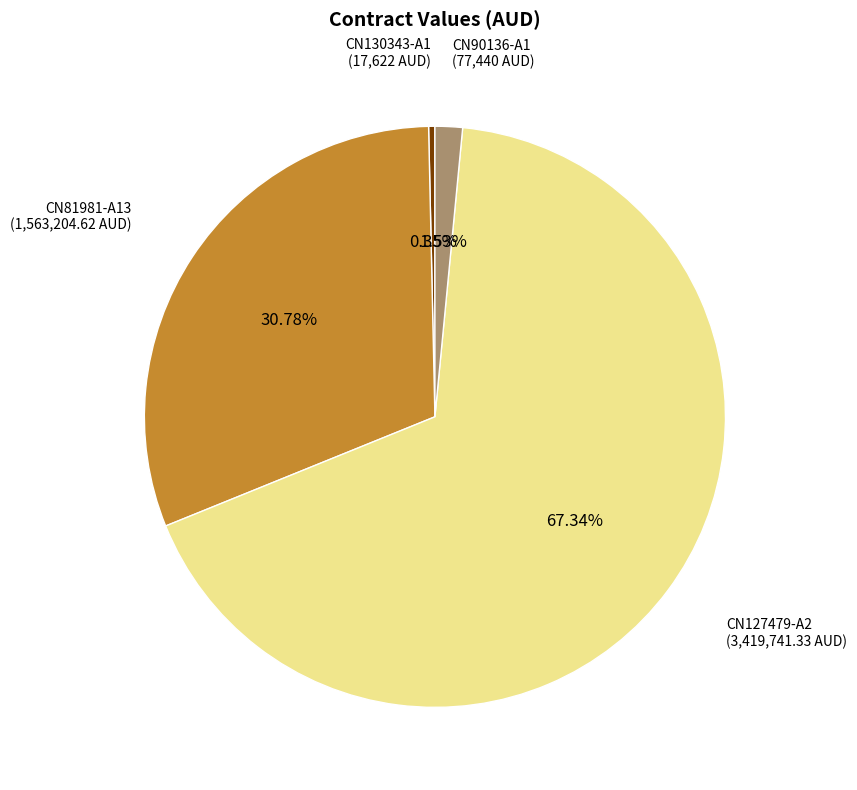

Is there a majority slice in this chart?

Yes